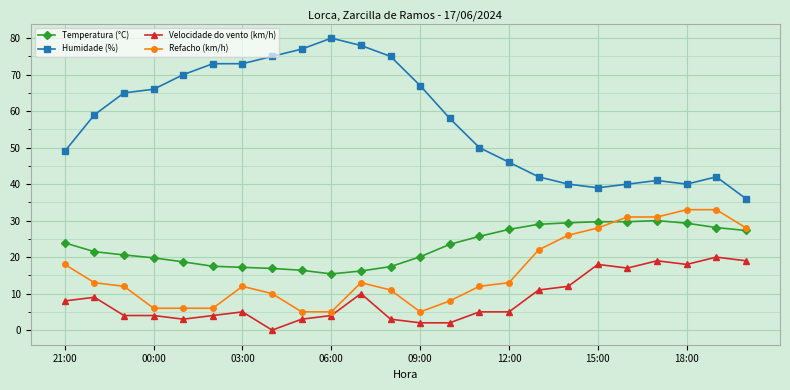

True or false: Humidade (%) has more than 2 interior local peaks.

True